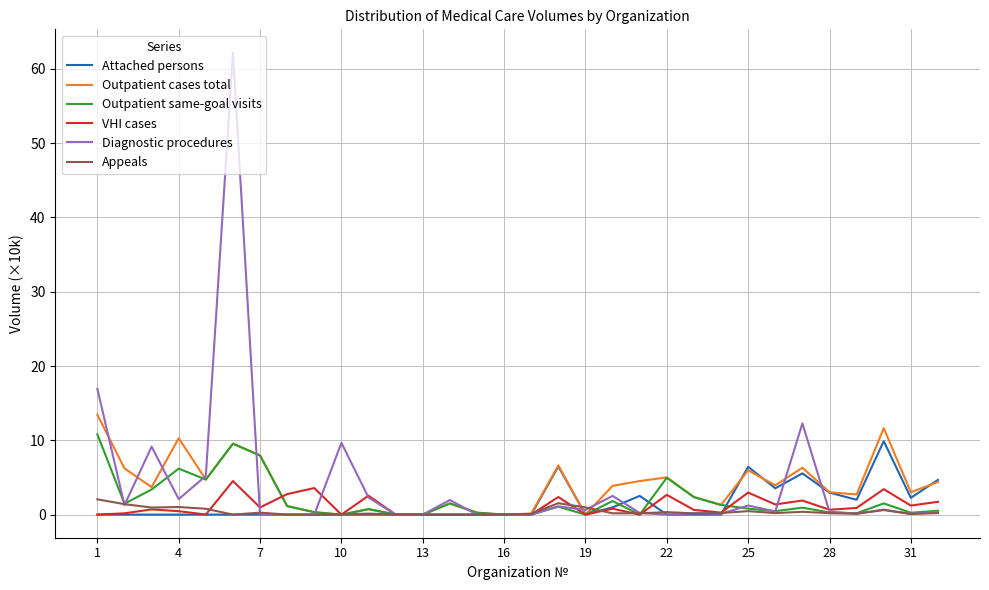

What is the maximum value for Appeals?

2.1